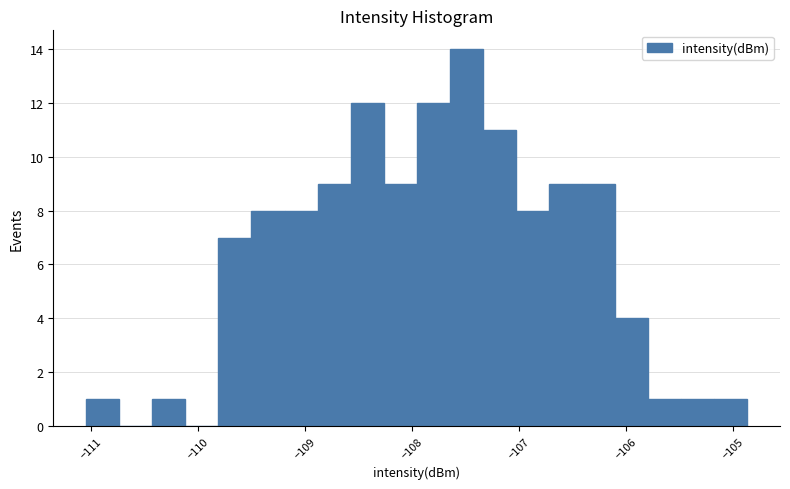

Around what value on the x-axis is the tallest bar? Give the approximate position of its centre, as read against the axis.

-107.5